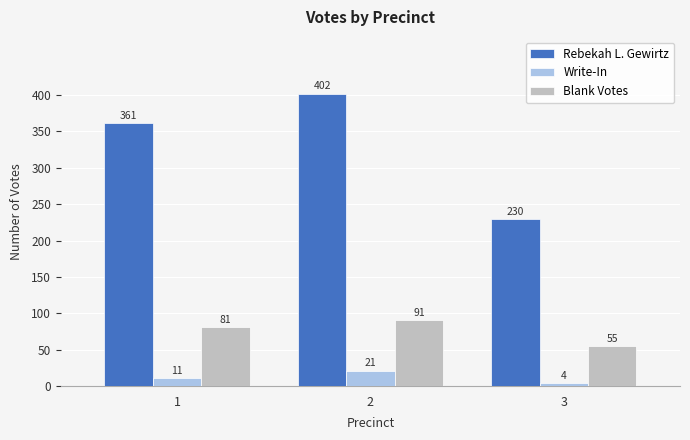

How many values in the Blank Votes series are below 81?

1